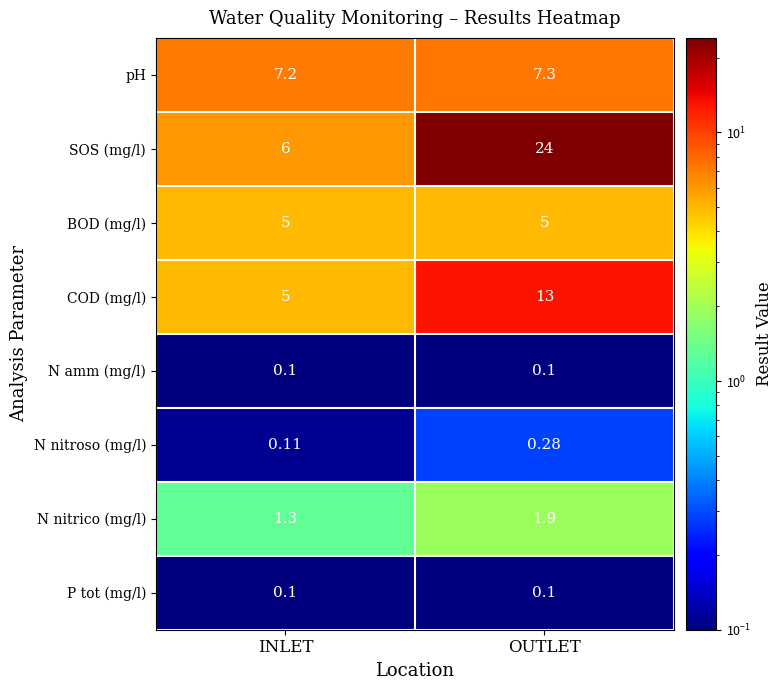

At which category is the sum across all series the highest?

OUTLET